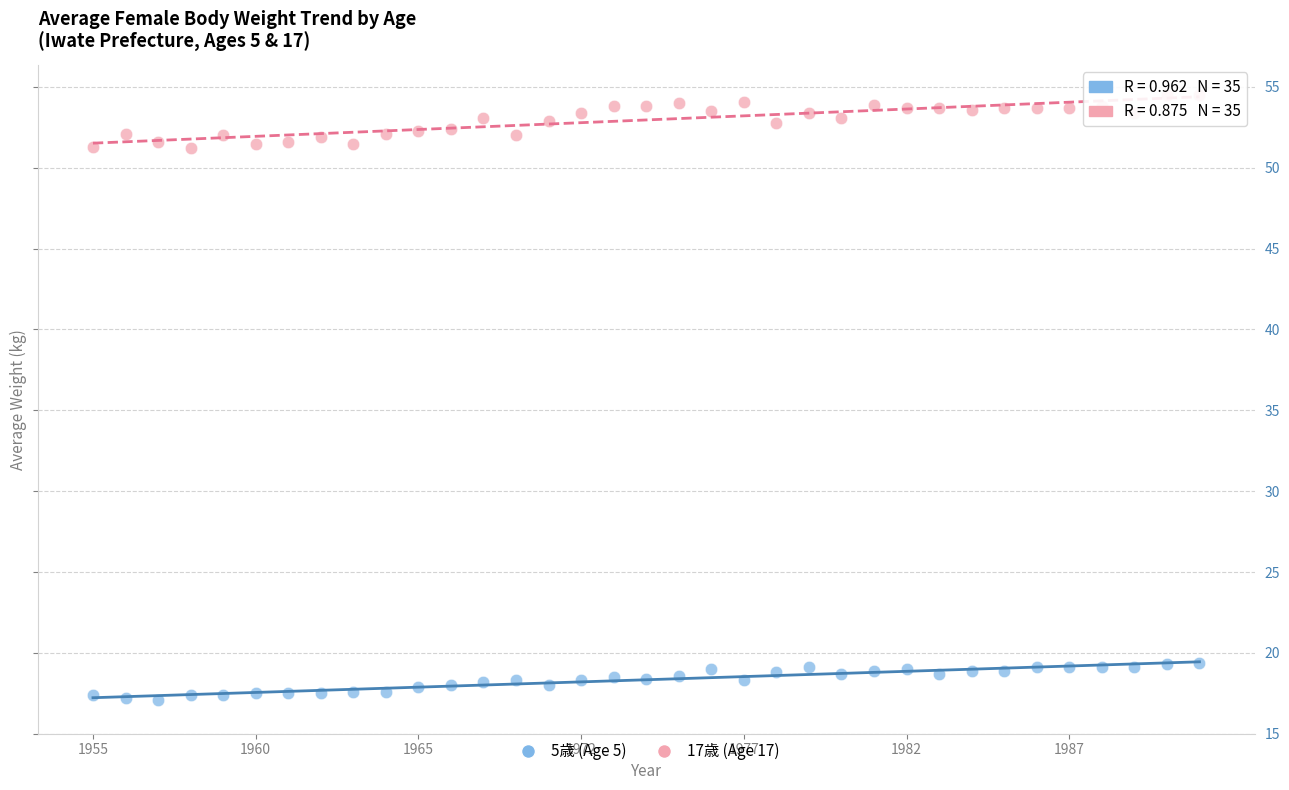

Across all data points, what is the range of Y values (max minus min)?

37.4